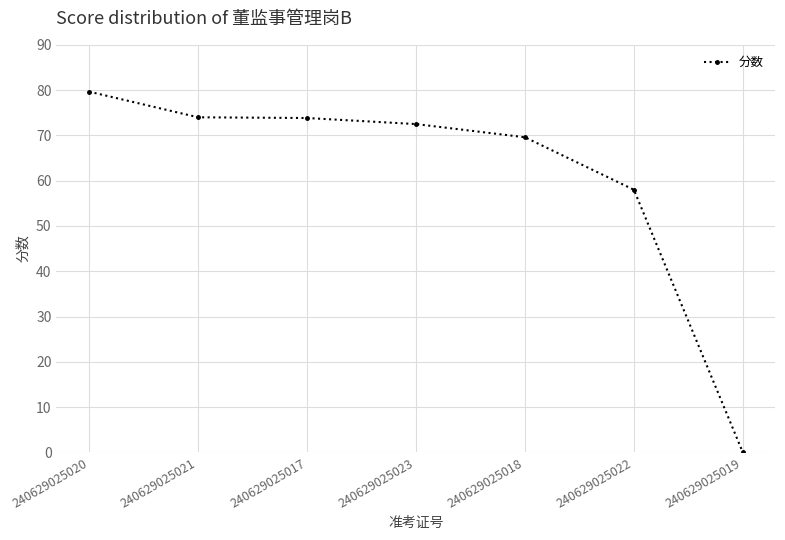

True or false: the data has more than 2 interior local peaks.

False